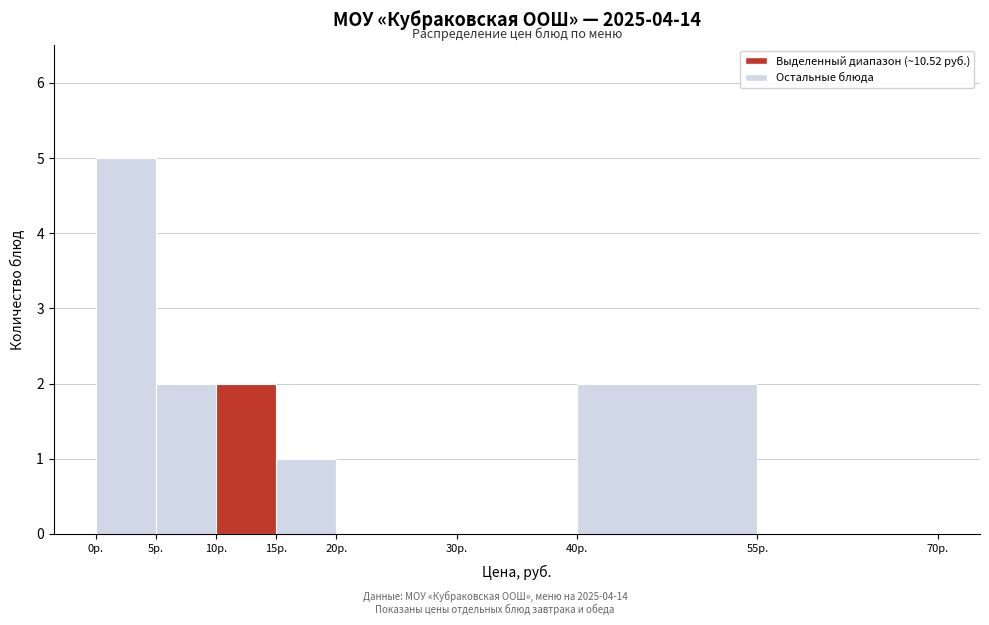

How tall is the bar that spans 40 to 55 on the x-axis? The values are not printed on the chart, so give them approximately, as read against the axis.

2